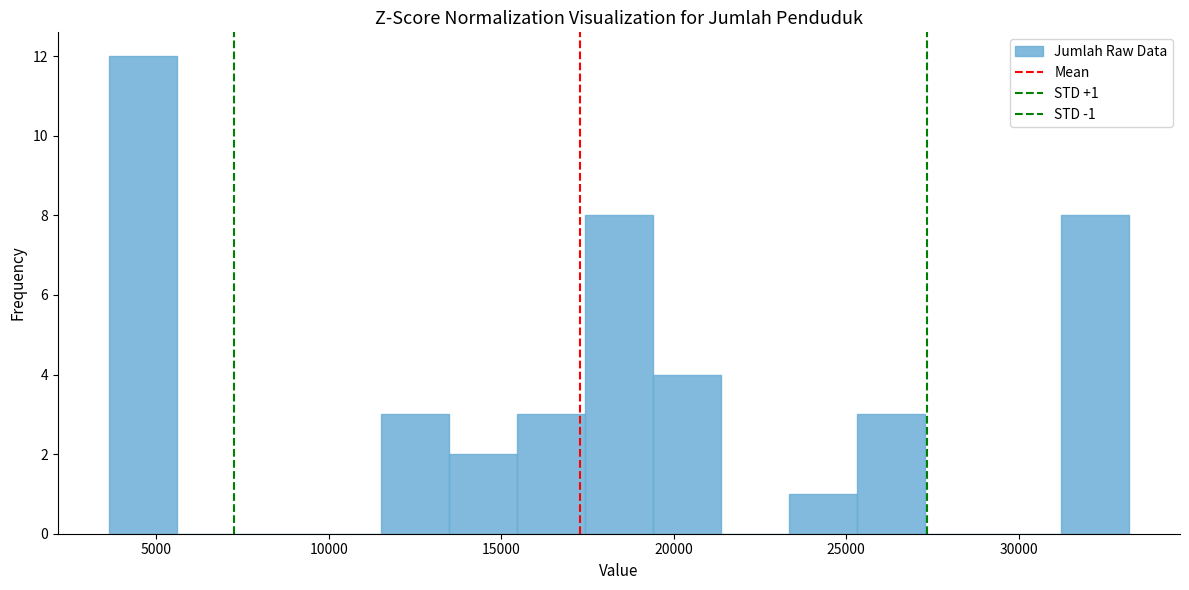

Read against the x-axis, roughly where is the centre of the tallest bar?

4500